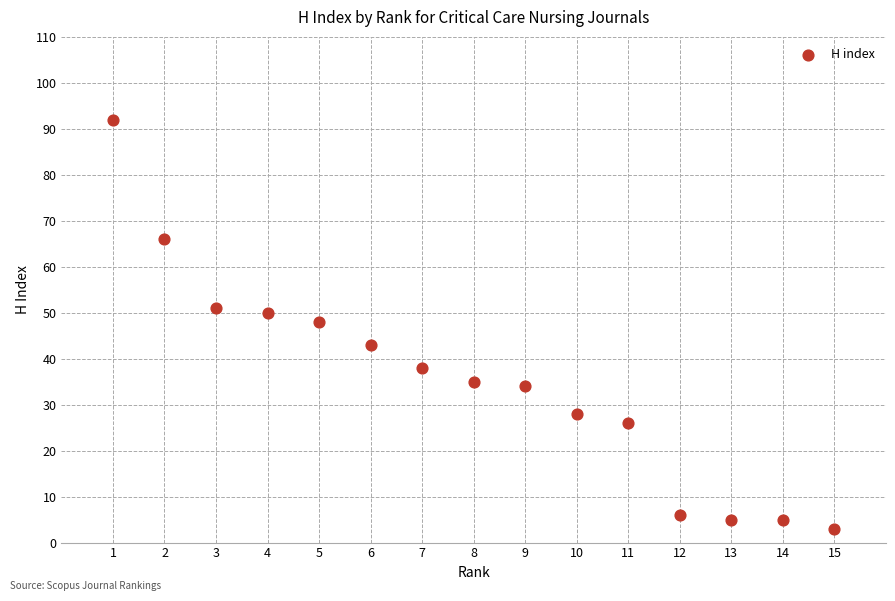

What is the range of Y values (max minus min)?

89